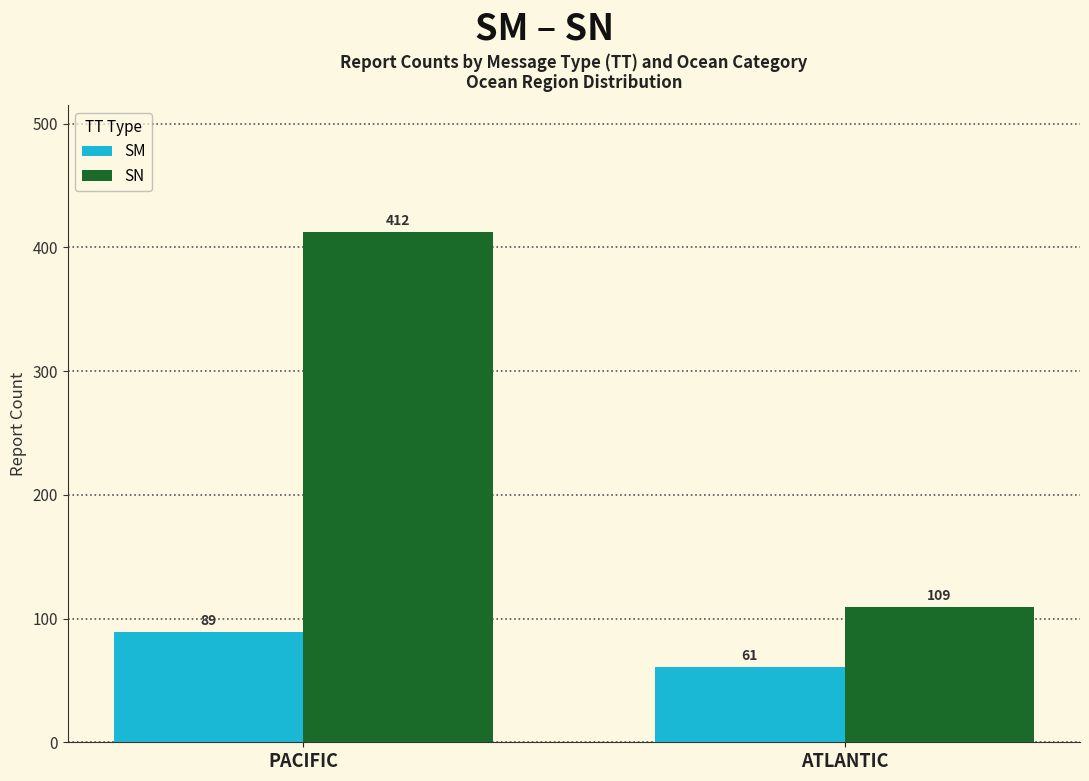

Reading left to right, what are all the values shown in this chart?

SM: 89	61
SN: 412	109